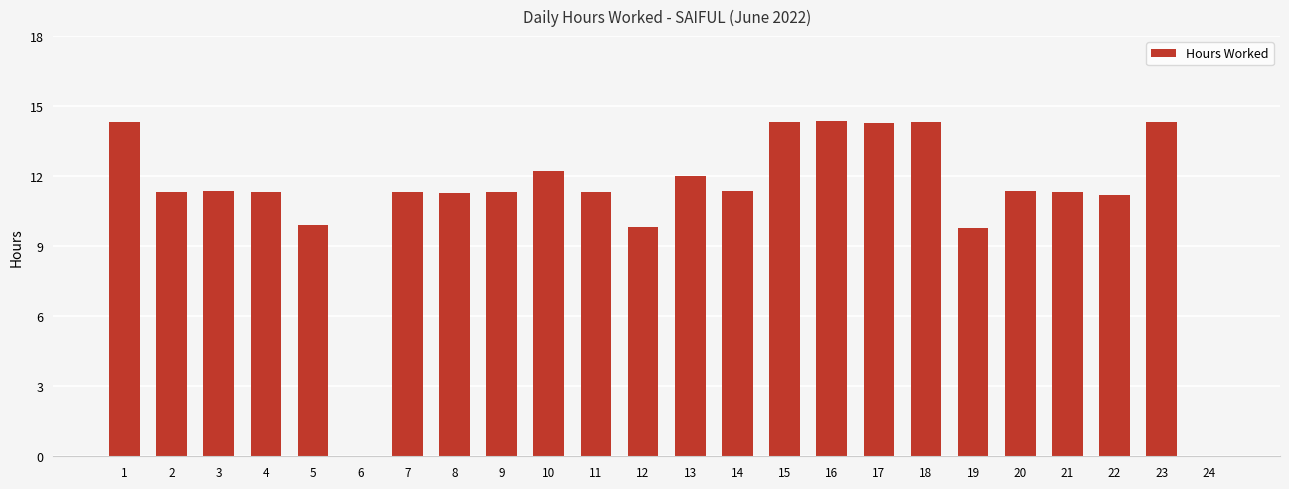

What is the maximum value shown in the chart?

14.4